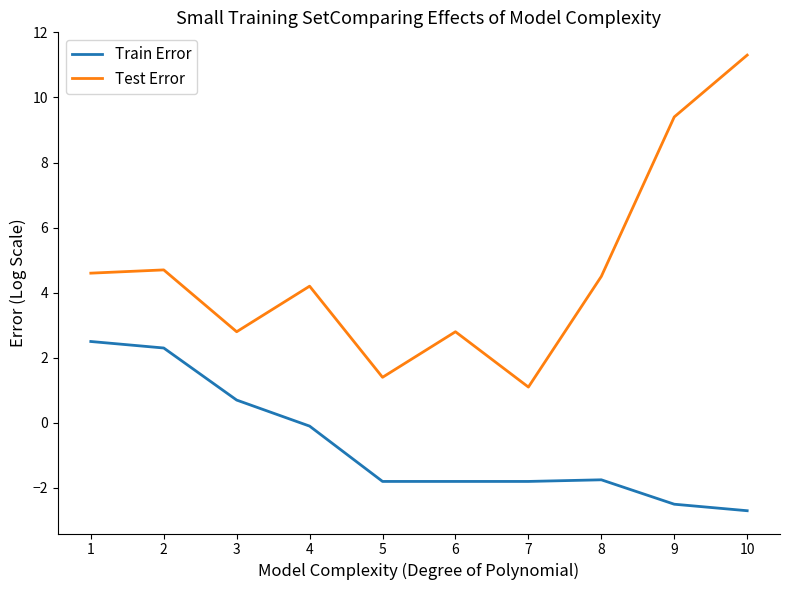

Which series has the widest spread of values?

Test Error